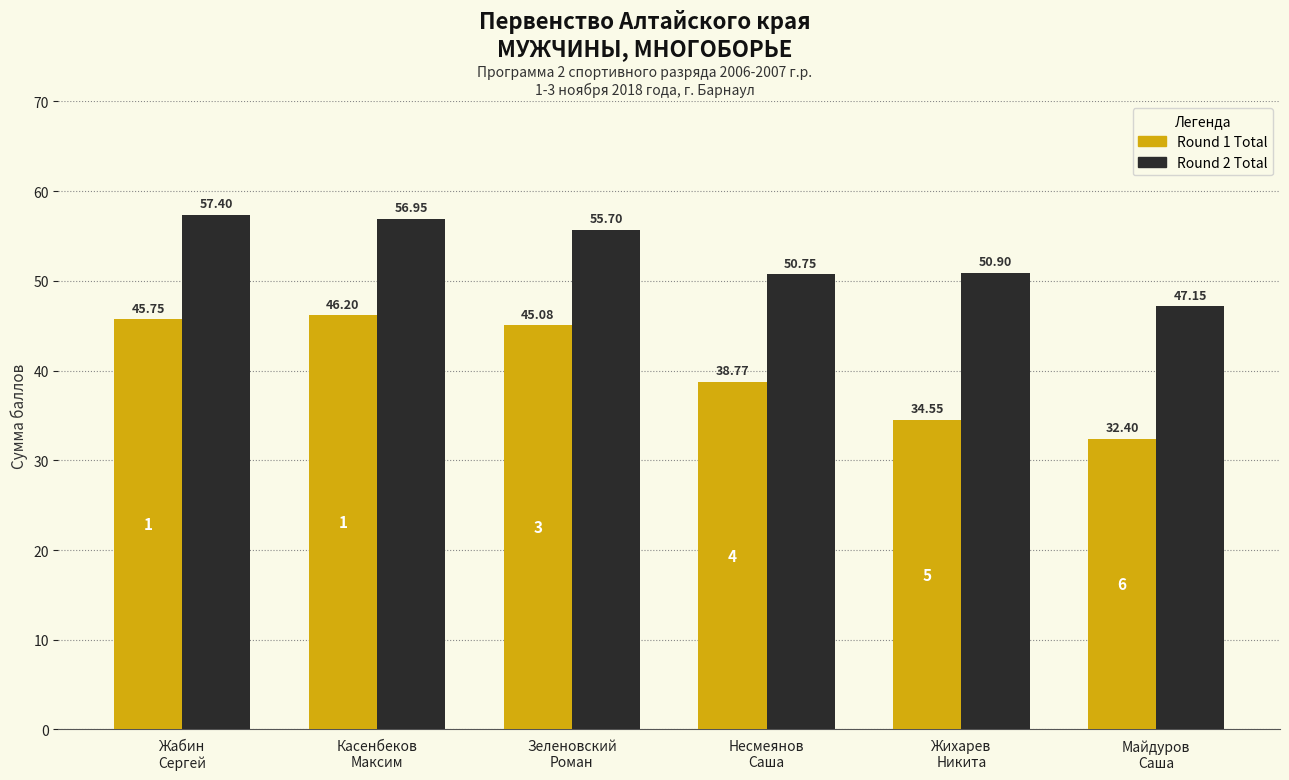

At which label is Round 2 Total closest to 52?

Жихарев
Никита